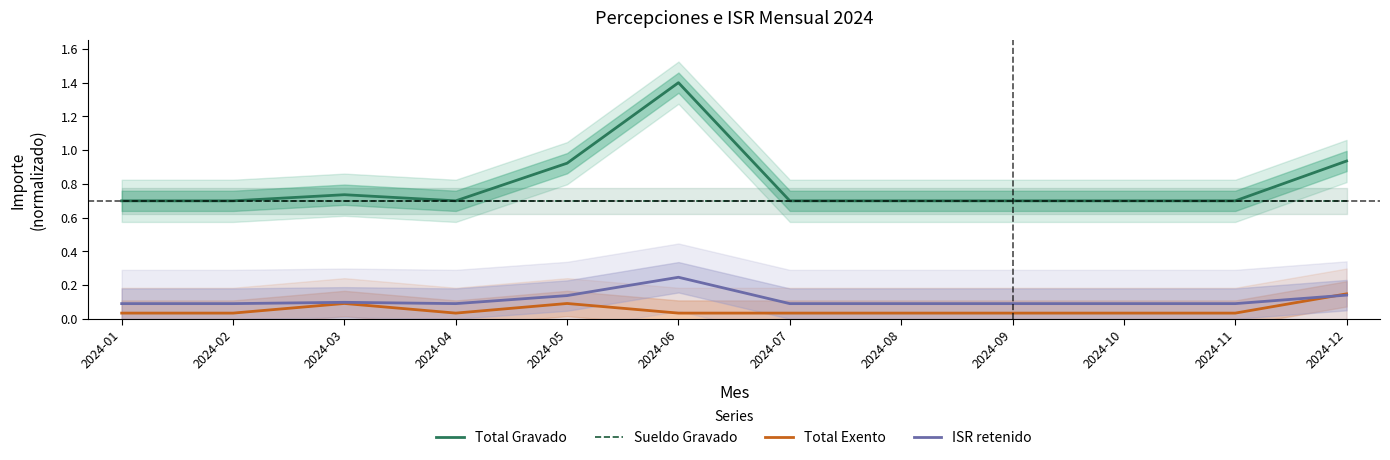

Reading left to right, extract all data points from this chart.

Total Gravado: 0.7	0.7	0.7	0.7	0.9	1.4	0.7	0.7	0.7	0.7	0.7	0.9
Sueldo Gravado: 0.7	0.7	0.7	0.7	0.7	0.7	0.7	0.7	0.7	0.7	0.7	0.7
Total Exento: 0.0	0.0	0.1	0.0	0.1	0.0	0.0	0.0	0.0	0.0	0.0	0.1
ISR retenido: 0.1	0.1	0.1	0.1	0.1	0.2	0.1	0.1	0.1	0.1	0.1	0.1